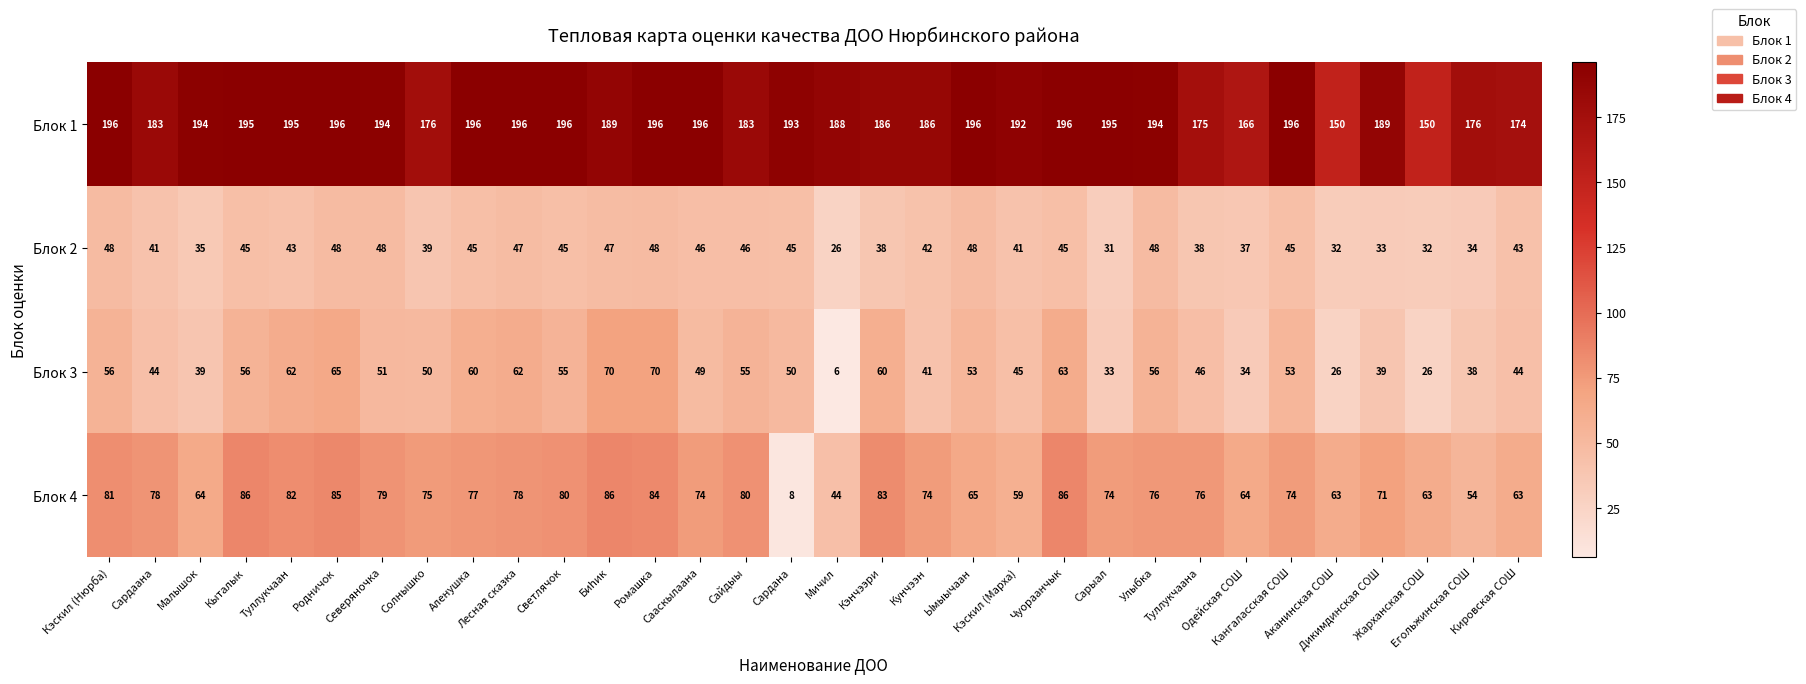

What is the average value of the Блок 4 series?

71